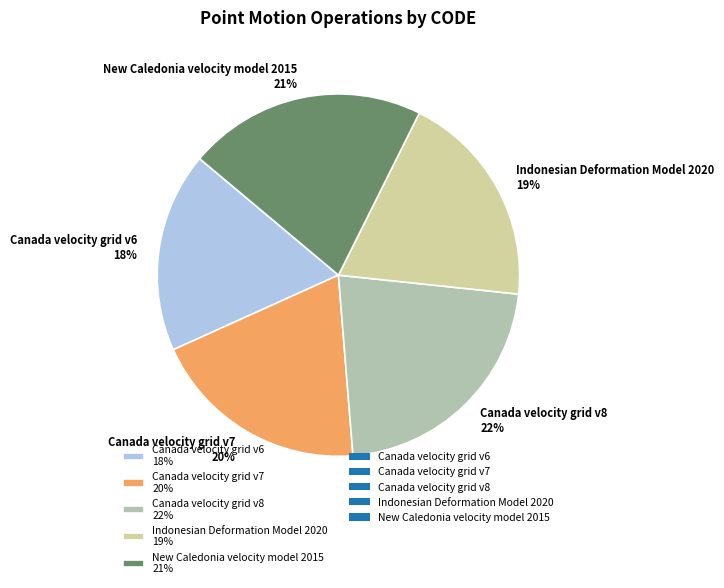

Does any single category account for the majority?

No